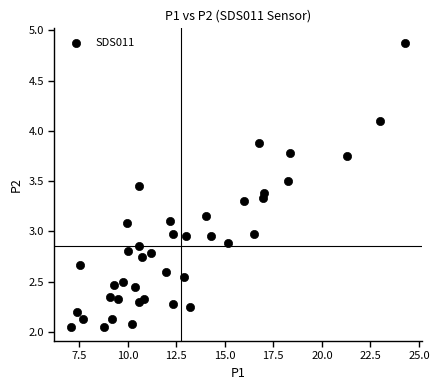

What is the range of X values (max minus min)?

17.2